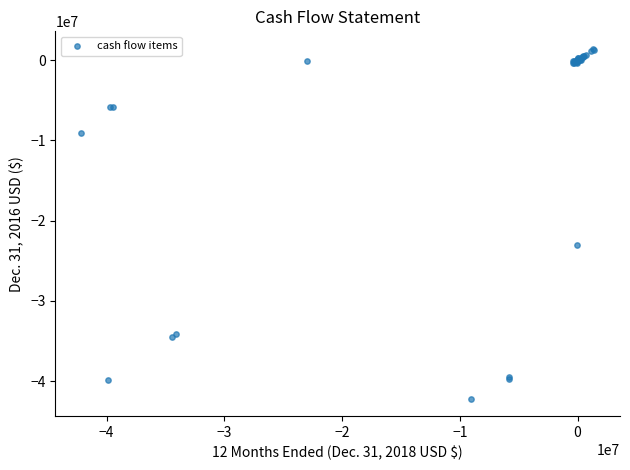

What Y value in the scatter plot is closest to -20375617?

-23002895